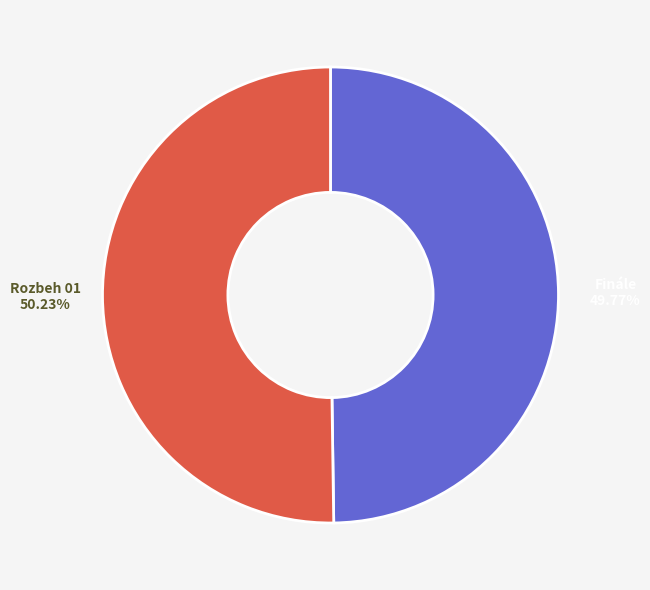

Approximately how many times larger is the value at Finále compared to Rozbeh 01?

1.0